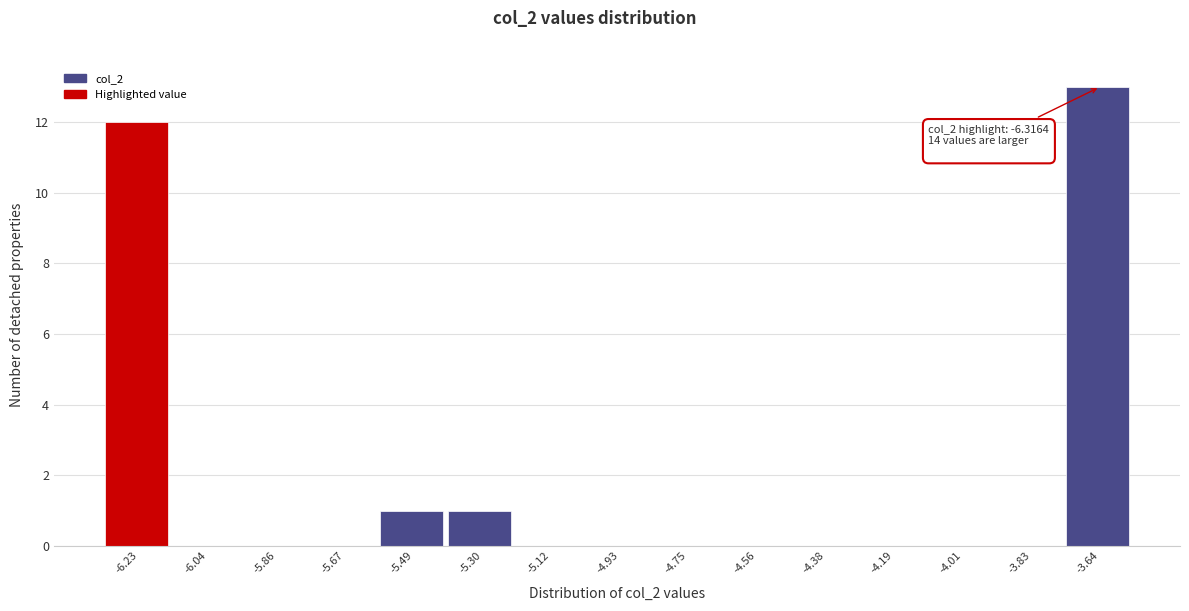

Over which range of the x-axis is the bar tallest?

-3.74 to -3.54